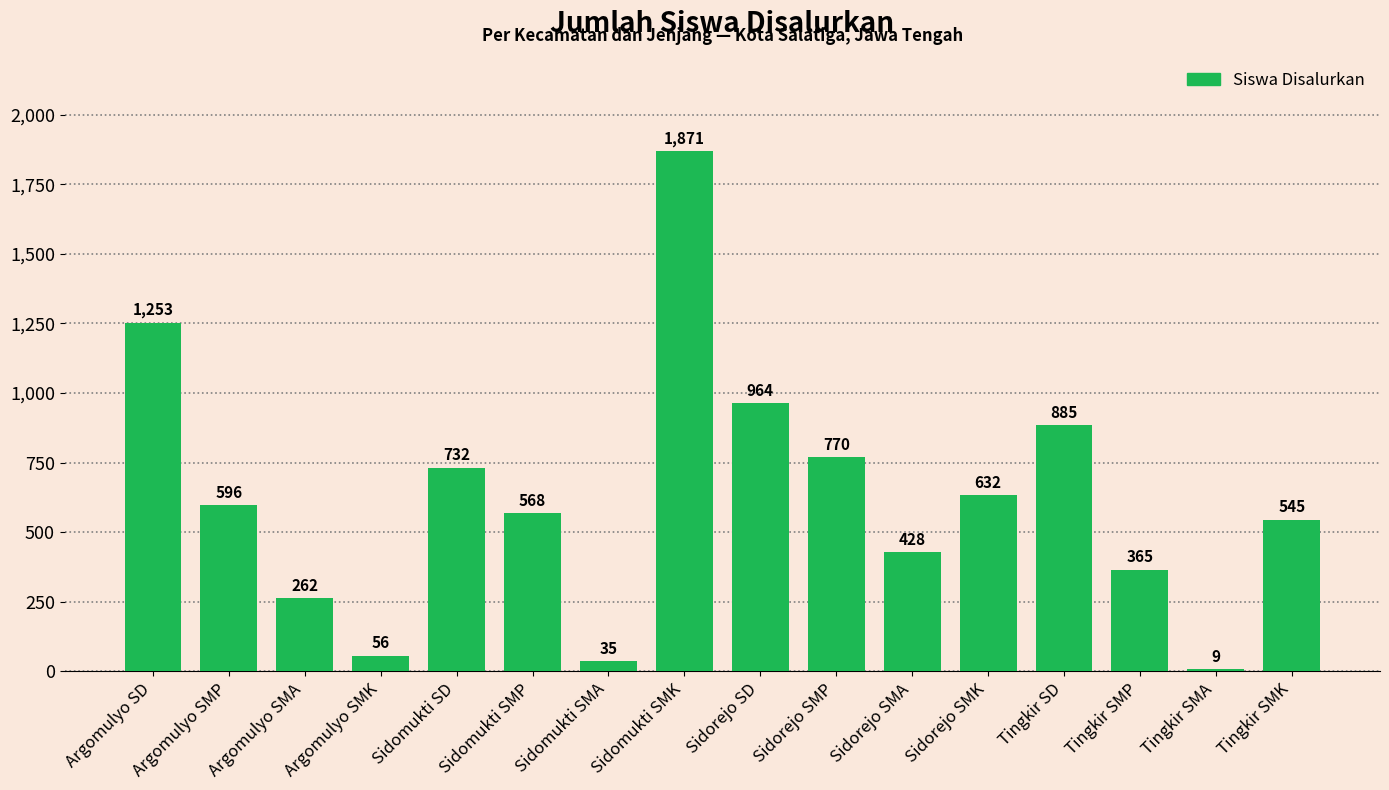

Reading left to right, list all the values displayed in this chart.

Argomulyo SD=1253	Argomulyo SMP=596	Argomulyo SMA=262	Argomulyo SMK=56	Sidomukti SD=732	Sidomukti SMP=568	Sidomukti SMA=35	Sidomukti SMK=1871	Sidorejo SD=964	Sidorejo SMP=770	Sidorejo SMA=428	Sidorejo SMK=632	Tingkir SD=885	Tingkir SMP=365	Tingkir SMA=9	Tingkir SMK=545